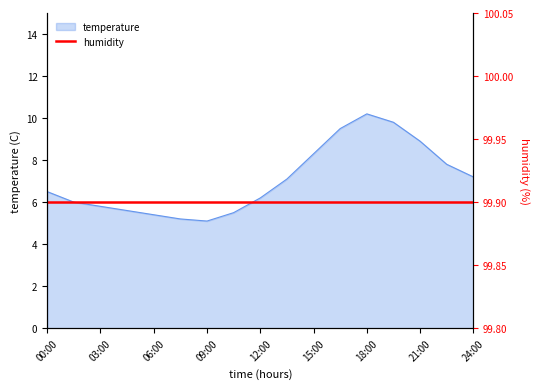

The chart shows a value of 8.9 at 21:00. True or false?

True